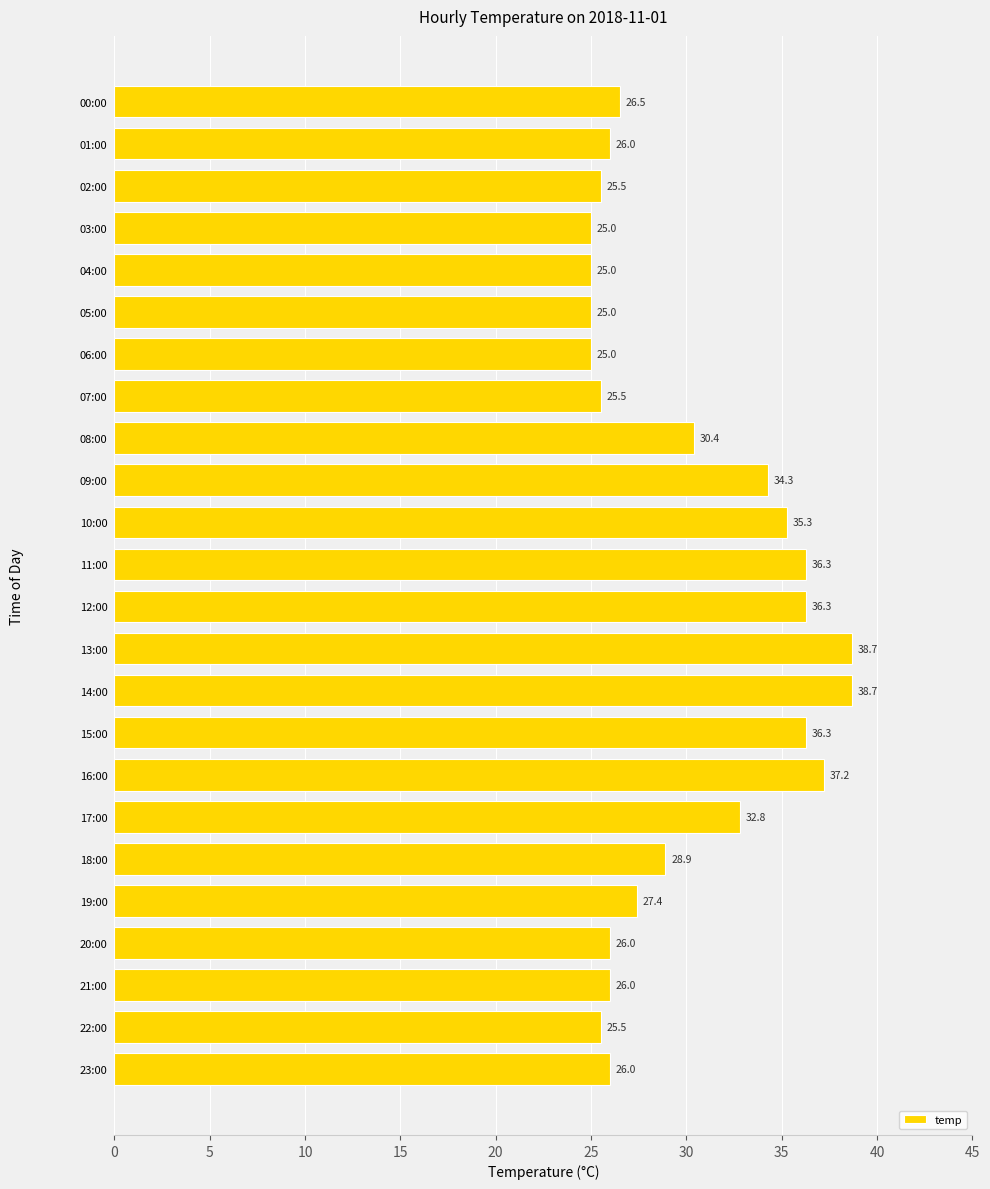

At which label is the value closest to 31?

08:00